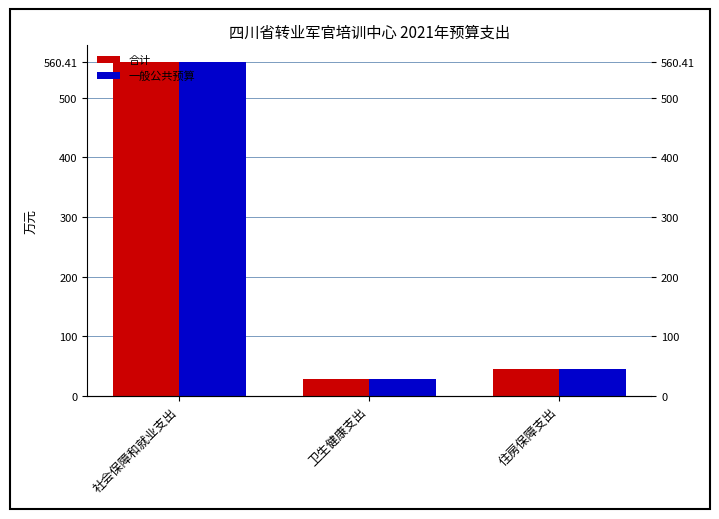

Which category has the highest value across all series?

社会保障和就业支出